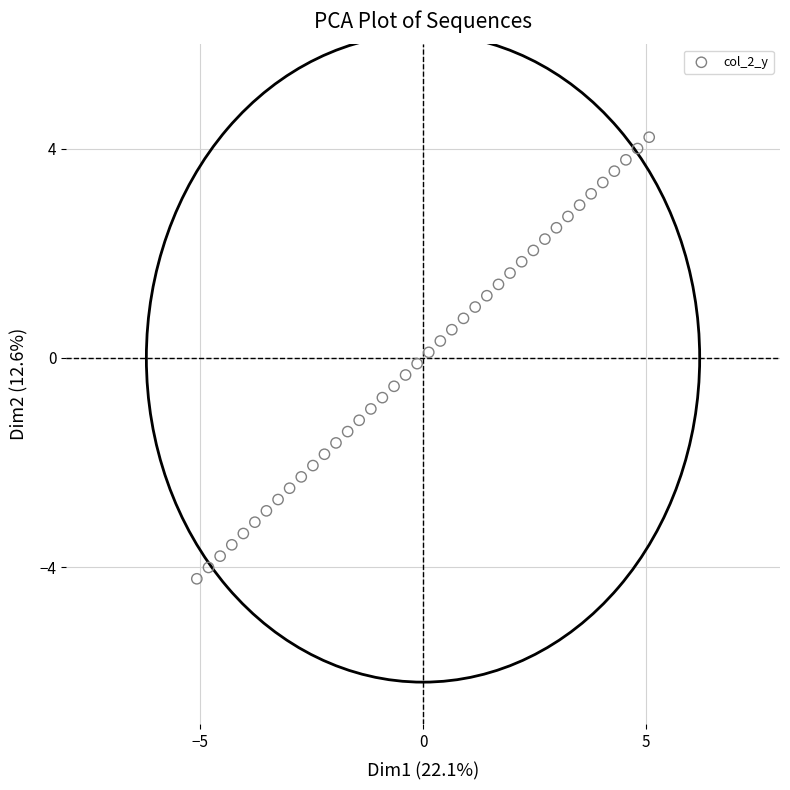

What is the range of Y values (max minus min)?

8.4